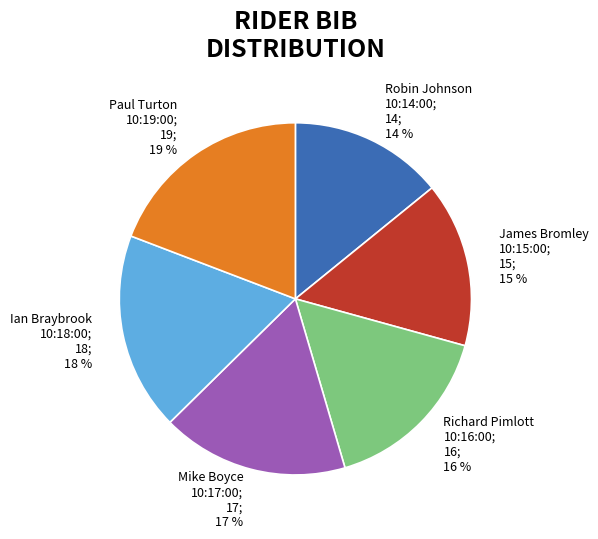

Is there a majority slice in this chart?

No